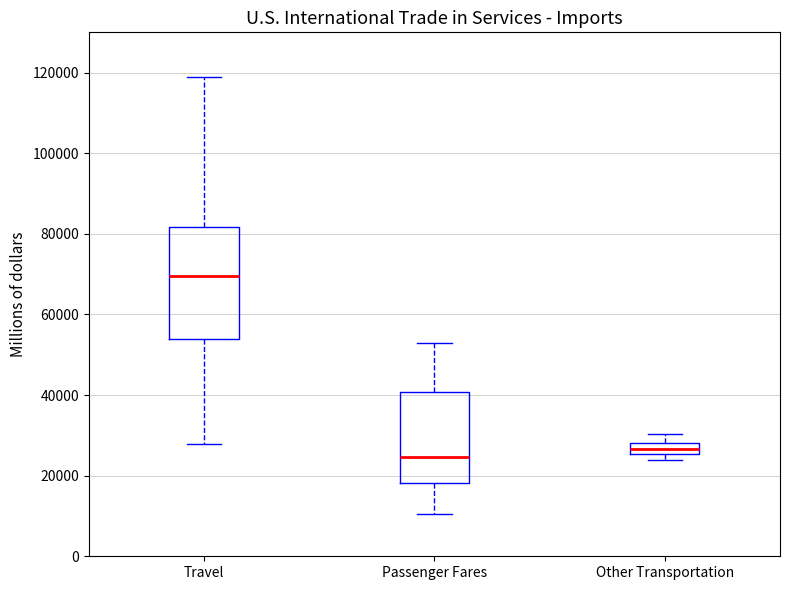

Where does the lower whisker of the box for Travel end on the y-axis? The values are not printed on the chart, so give them approximately, as read against the axis.

28000